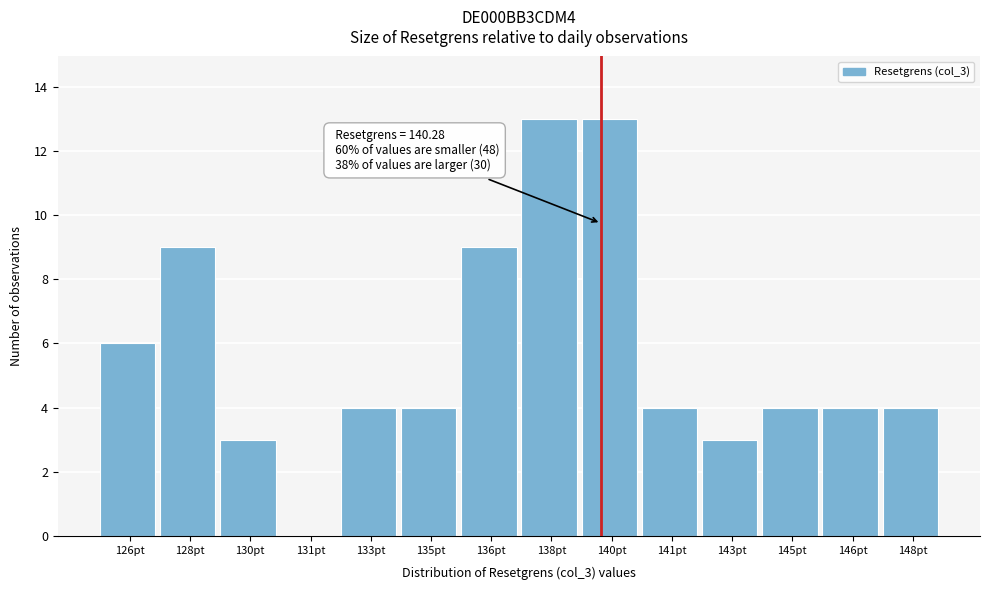

Reading left to right, extract all data points from this chart.

126pt=6	128pt=9	130pt=3	131pt=0	133pt=4	135pt=4	136pt=9	138pt=13	140pt=13	141pt=4	143pt=3	145pt=4	146pt=4	148pt=4